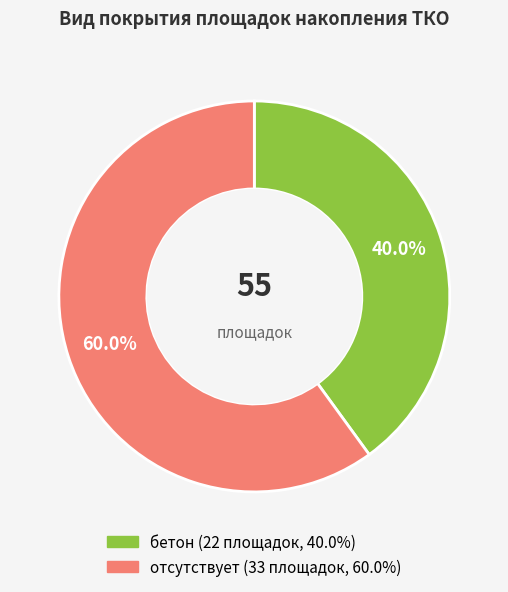

Which has a higher value, бетон or отсутствует?

отсутствует